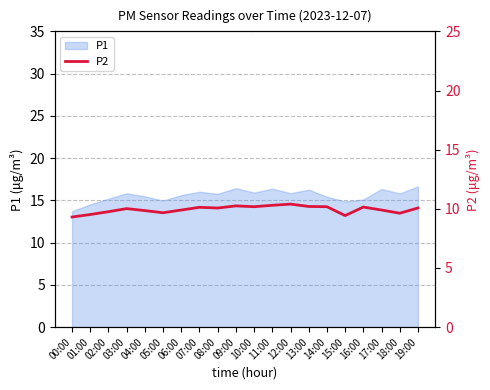

Where is the first local maximum?

03:00